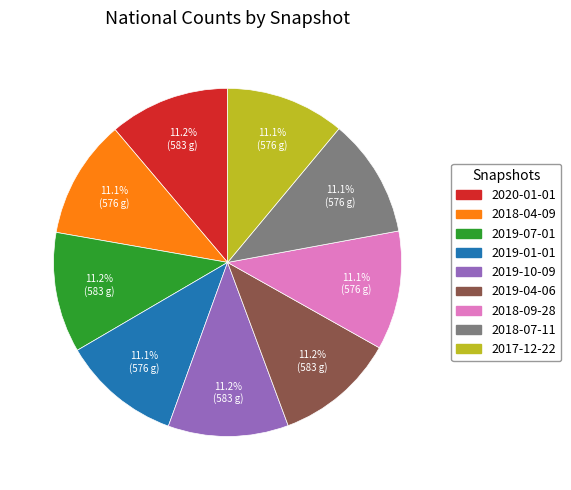

How much of the chart is everything except 2019-01-01?

88.9%